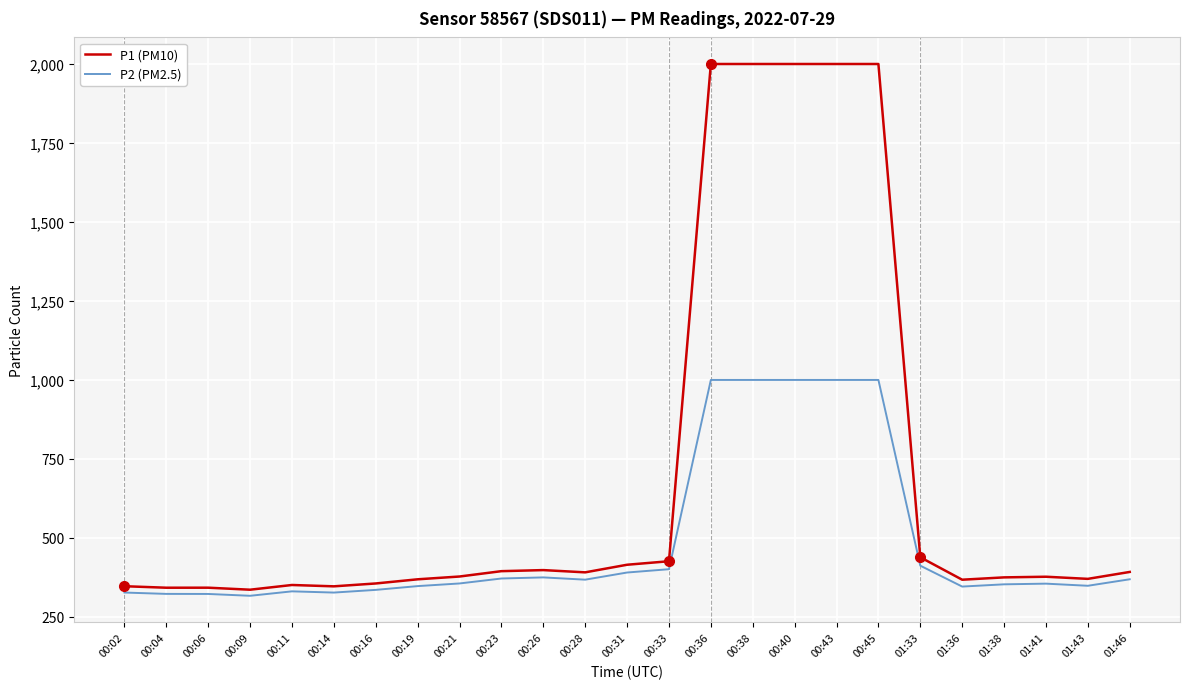

Which series has the largest total across all categories?

P1 (PM10)